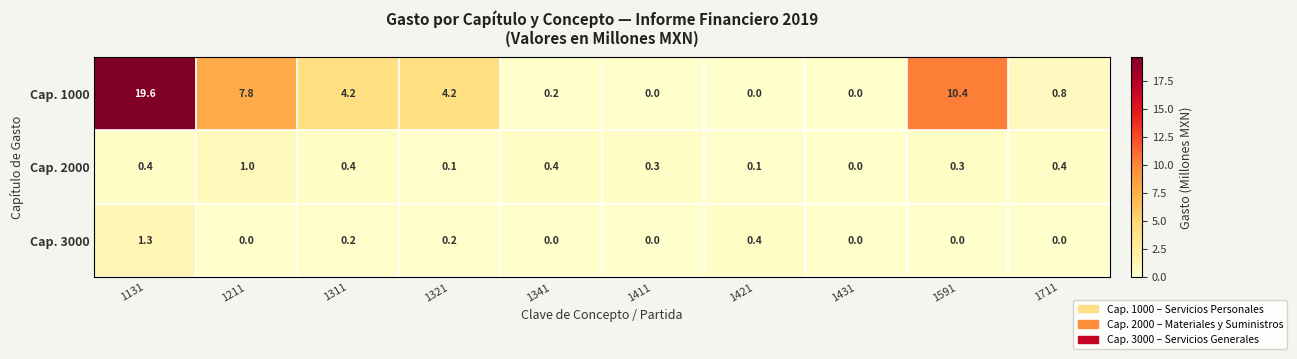

What is the average value of the Cap. 1000 series?

4.7